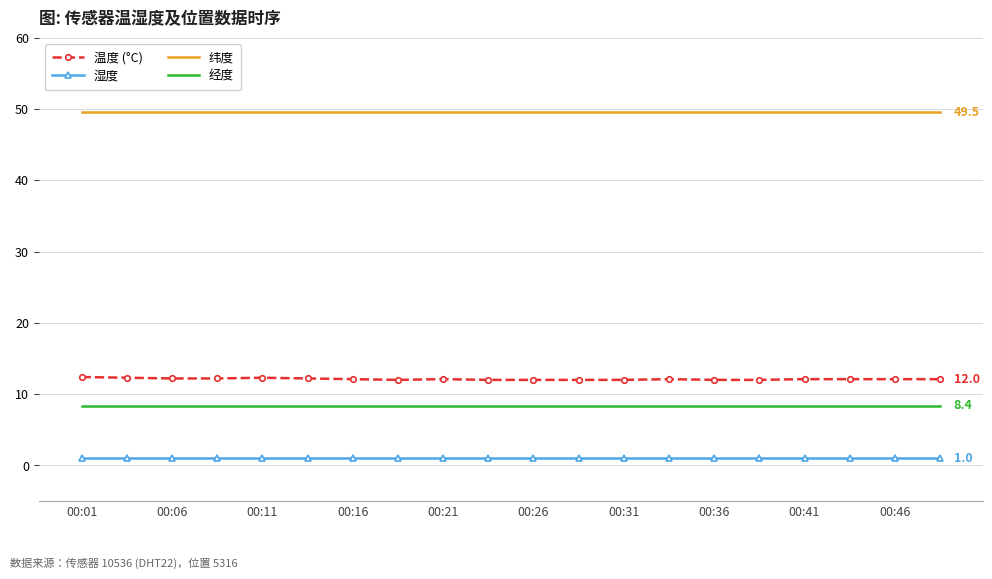

What is the maximum value shown in the chart?

49.5